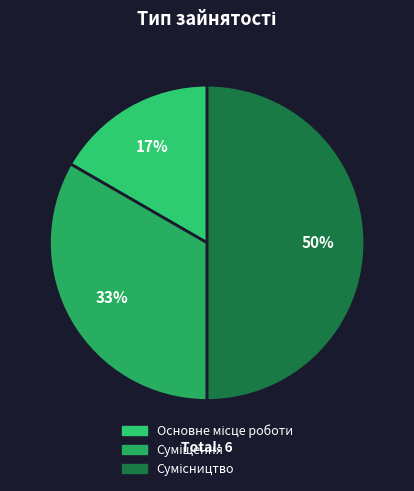

Between Суміщення and Сумісництво, which is larger?

Сумісництво